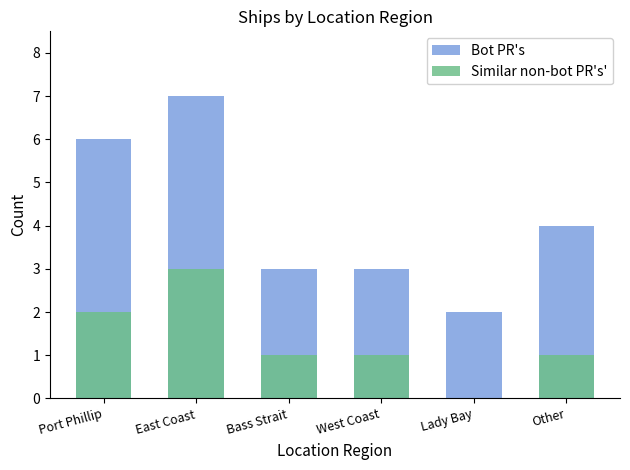

What is the value of the Similar non-bot PR's' bar at the 1st from the left?

2